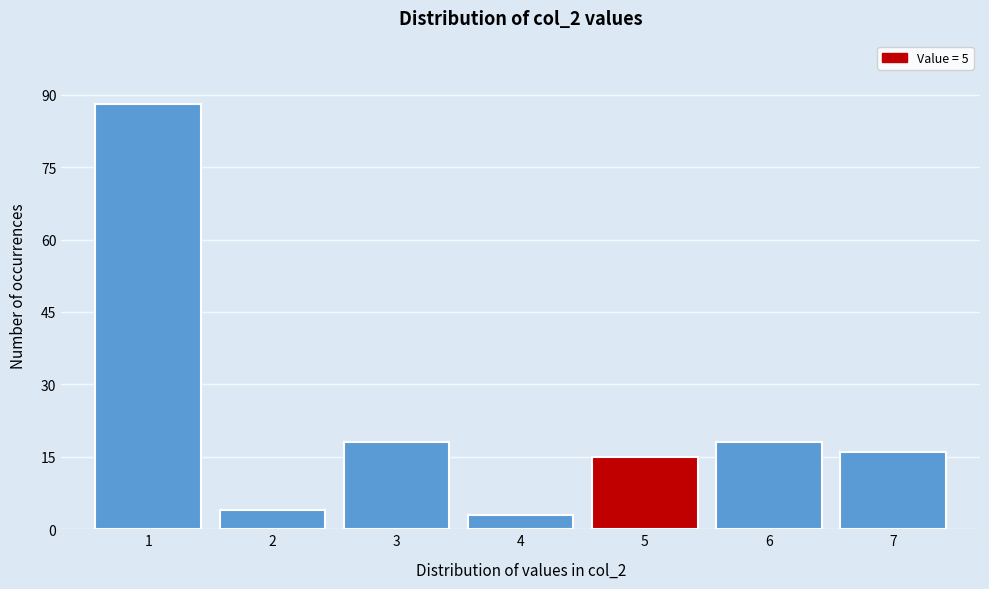

Reading left to right, transcribe all the data shown in this chart.

88	4	18	3	15	18	16